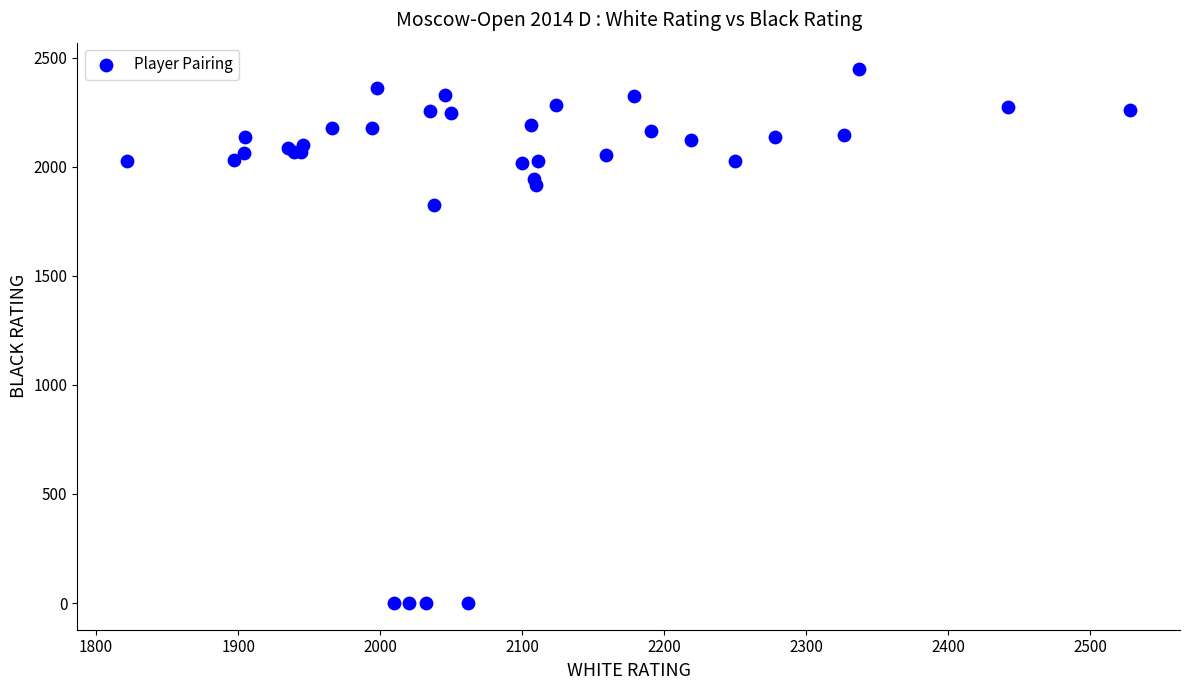

What Y value in the scatter plot is closest to 1223?

1827